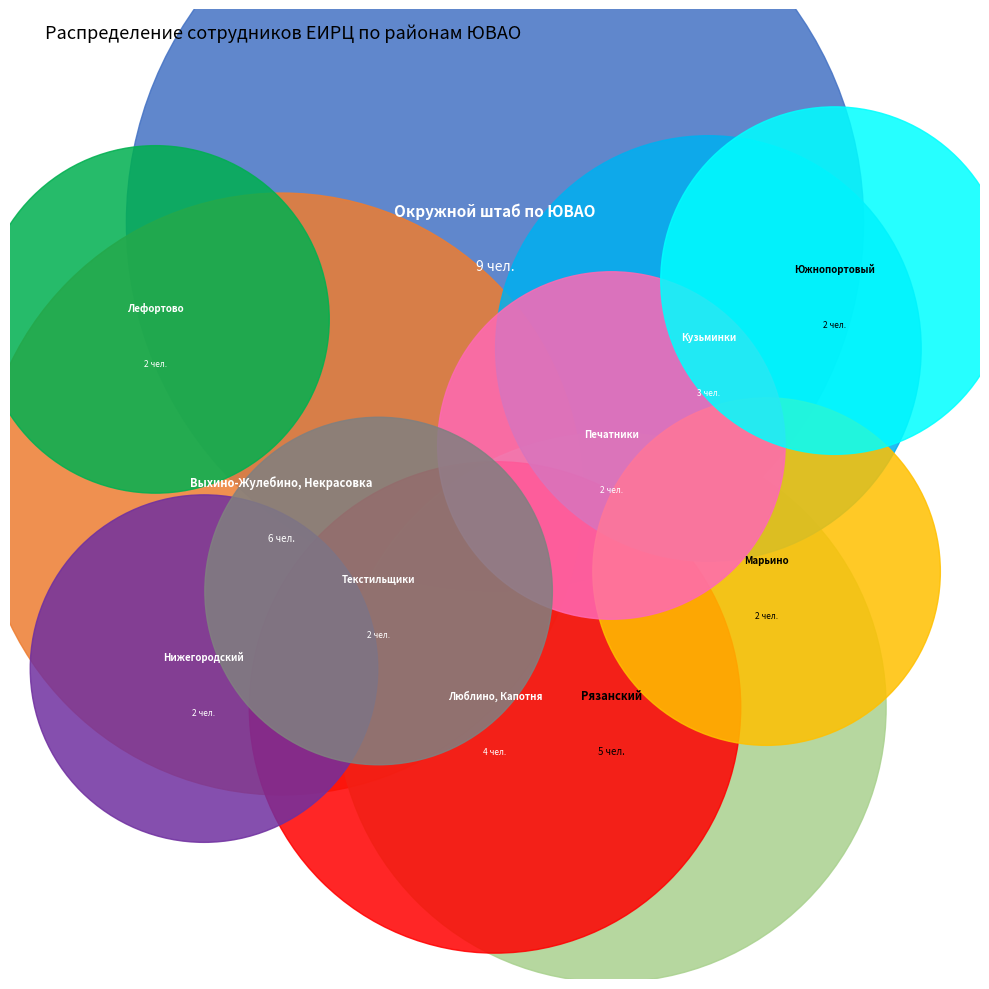

Rank the categories by value from lowest to highest.

Лефортово, Марьино, Нижегородский, Печатники, Текстильщики, Южнопортовый, Кузьминки, Люблино, Капотня, Рязанский, Выхино-Жулебино, Некрасовка, Окружной штаб по ЮВАО